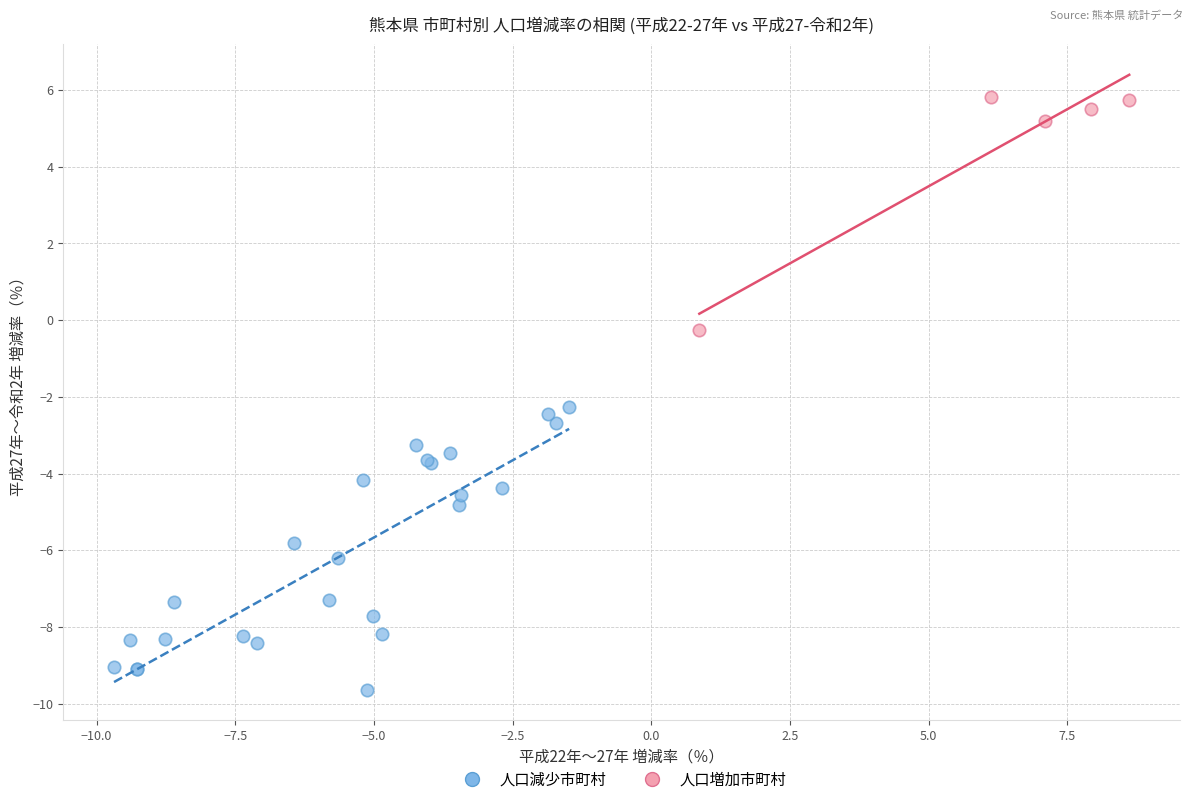

Which series reaches the maximum Y coordinate?

人口増加市町村